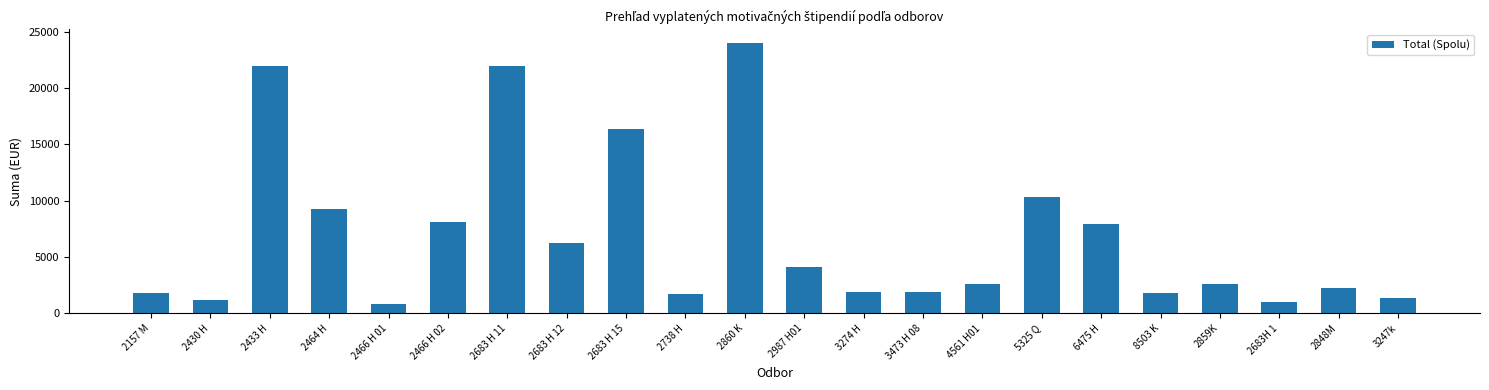

The chart shows a value of 3145.1 at 3274 H. True or false?

False